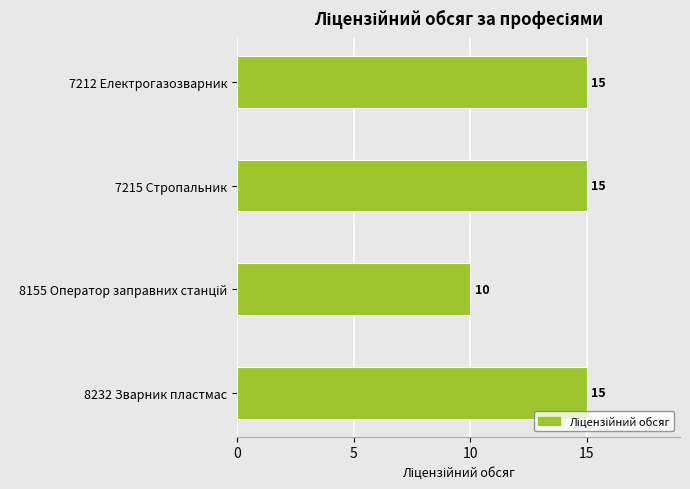

True or false: the data shows 15 at 7215 Стропальник.

True